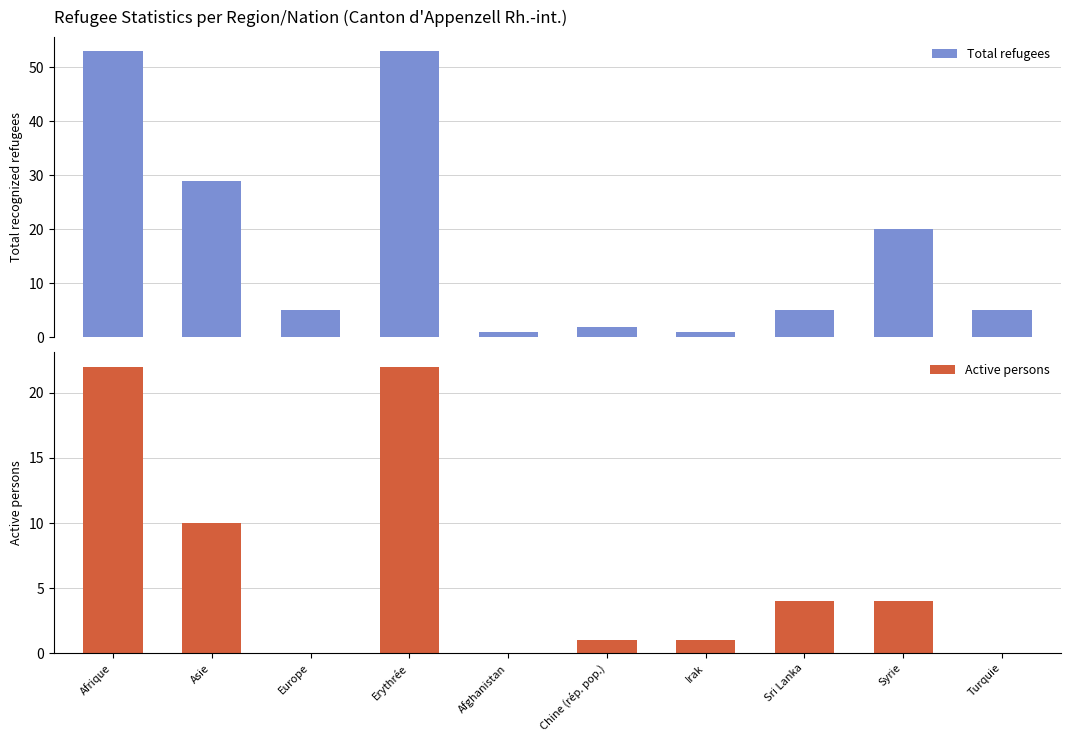

What is the difference between the maximum and minimum values in the Total refugees series?

52